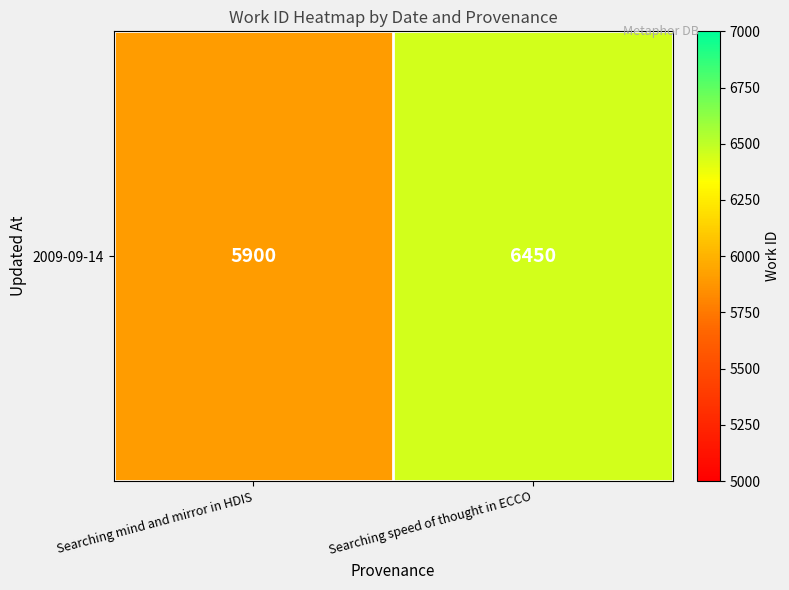

Which label corresponds to the smallest value in the chart?

Searching mind and mirror in HDIS